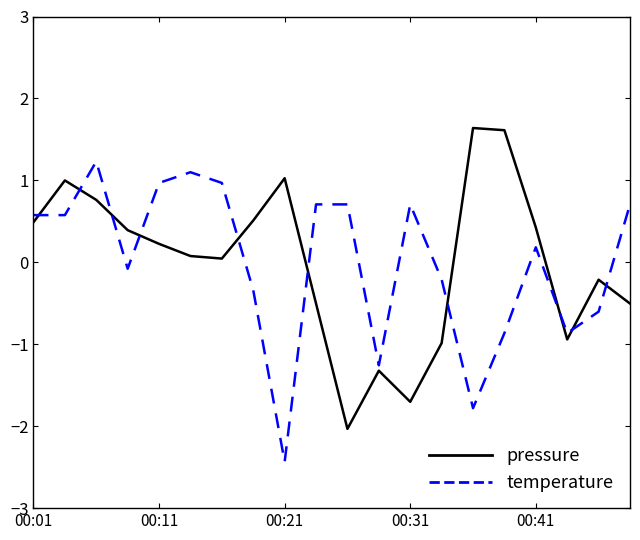

What is the difference between the maximum and minimum values in the pressure series?

3.7